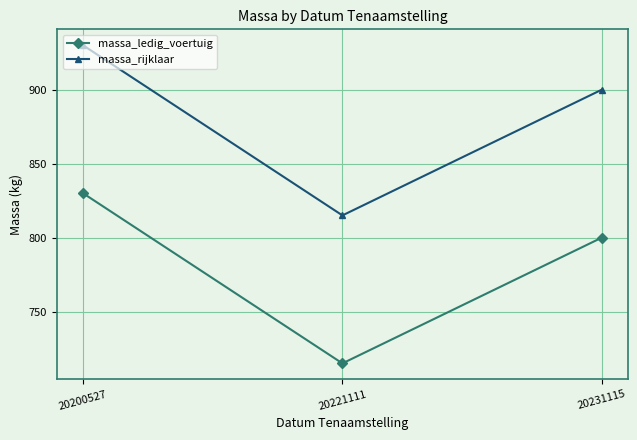

What is the minimum value shown in the chart?

715